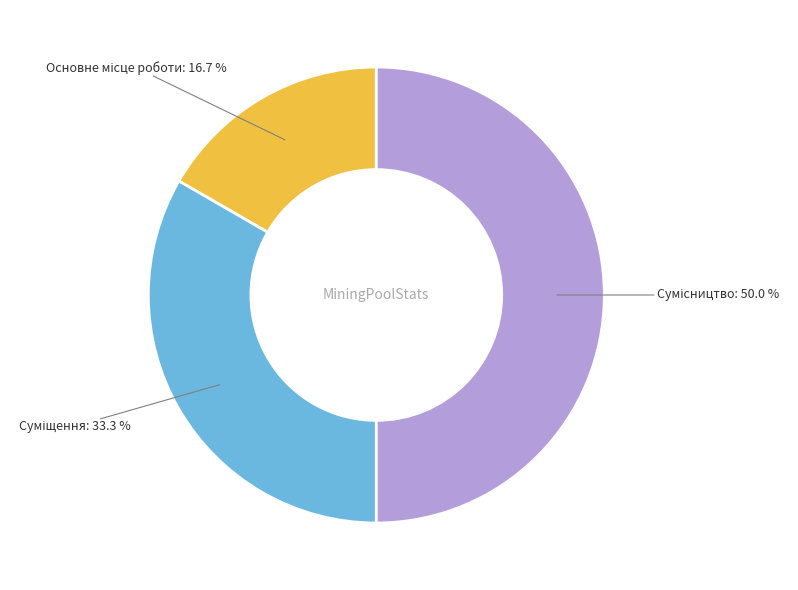

Does Сумісництво represent more than half of the total?

No